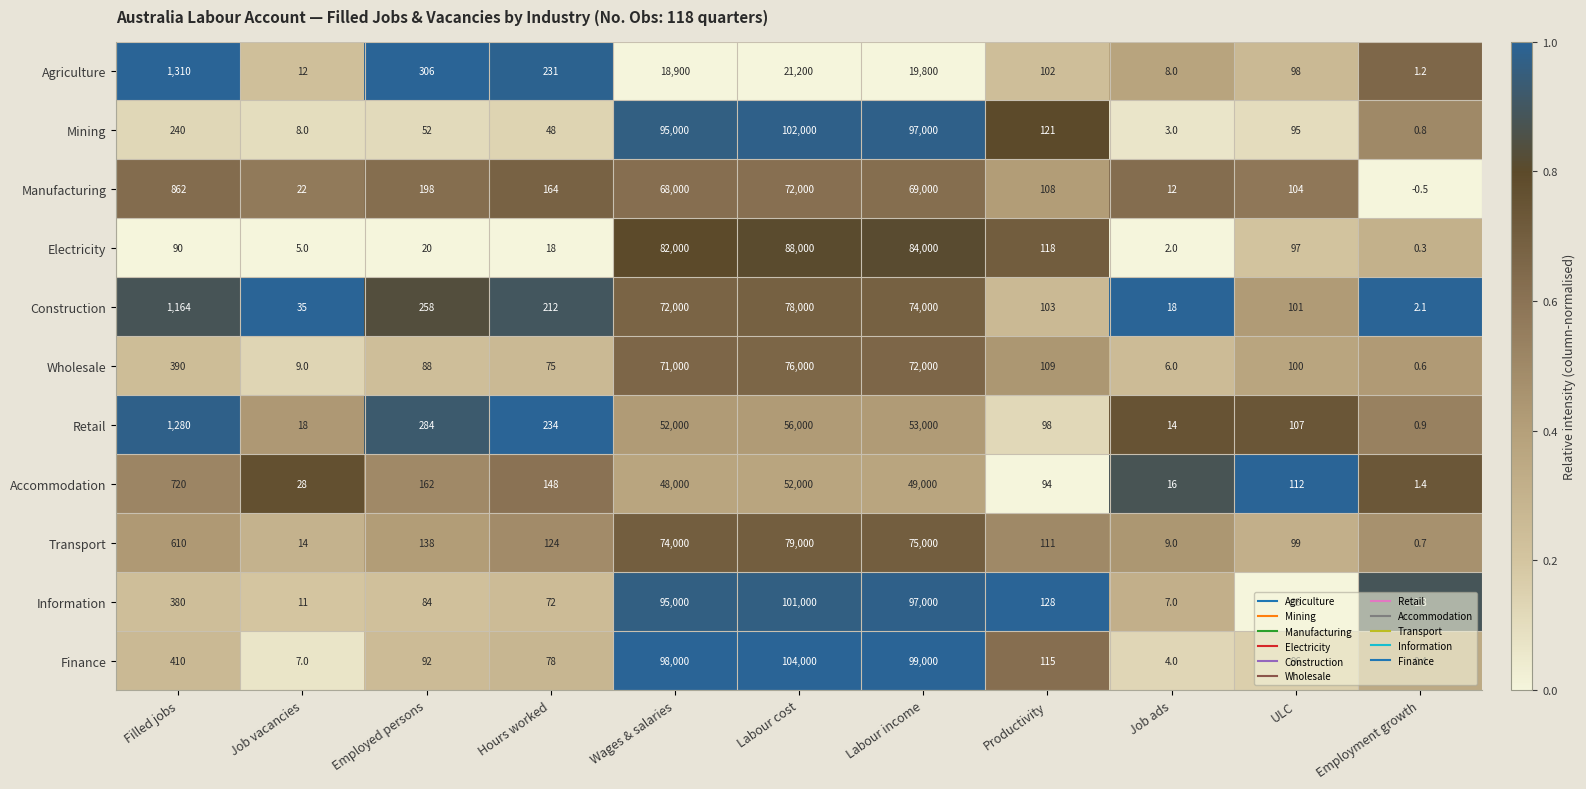

How many data points does each series have?

11